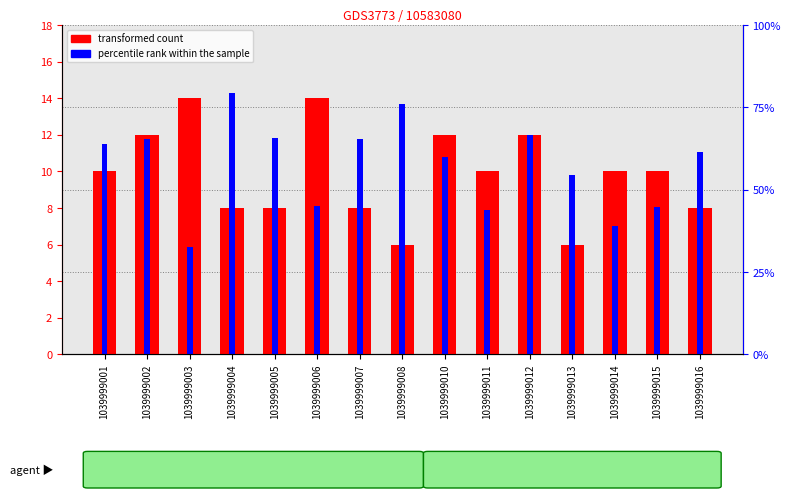

What is the sum of all transformed count values?

148.0